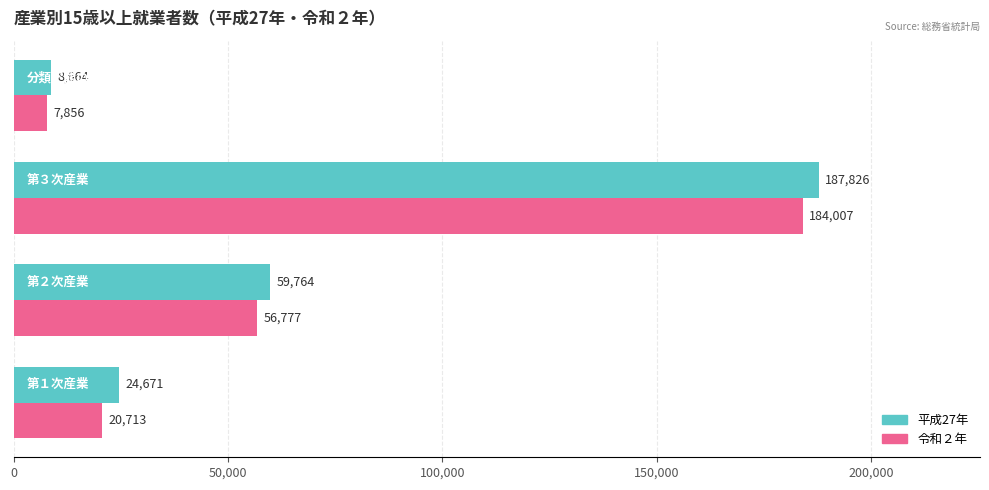

Count the number of categories in the chart.

4